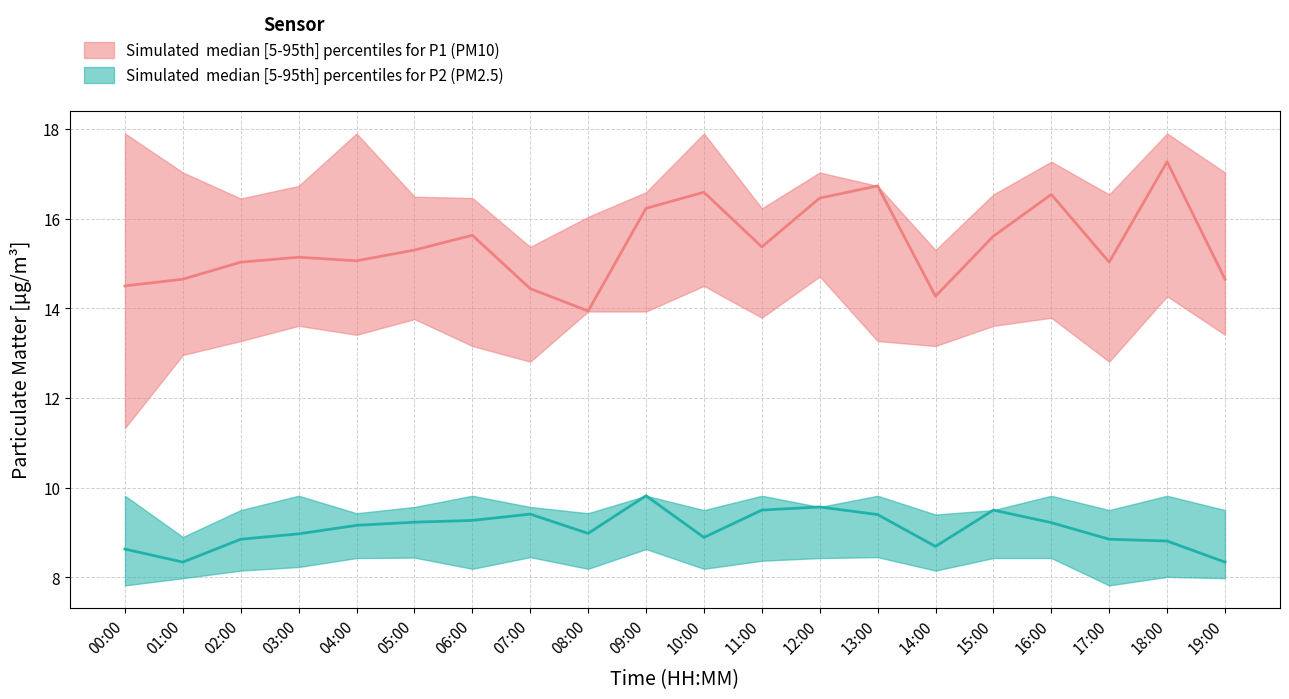

Which series has the largest total across all categories?

P1_upper